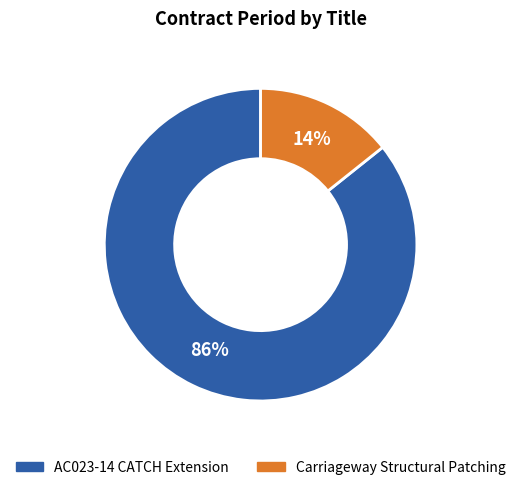

Does Carriageway Structural Patching account for over 50% of the chart?

No